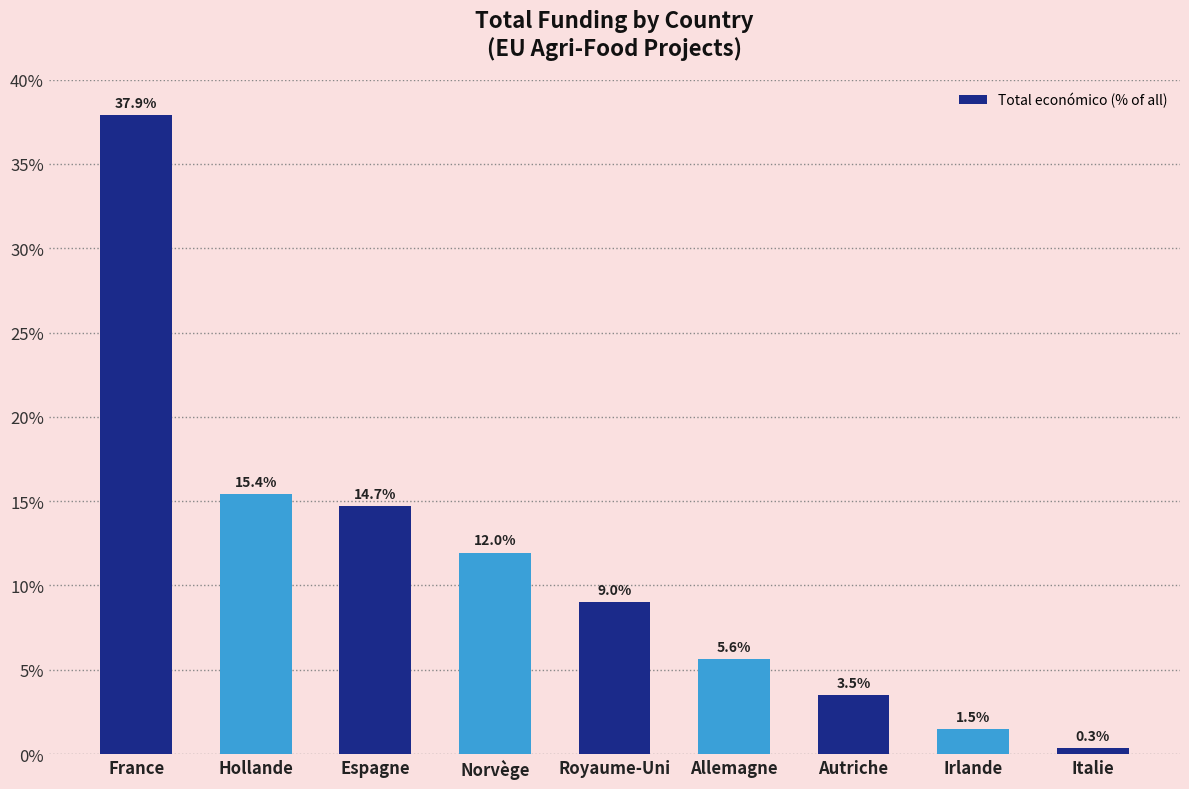

Rank the categories by value from highest to lowest.

France, Hollande, Espagne, Norvège, Royaume-Uni, Allemagne, Autriche, Irlande, Italie